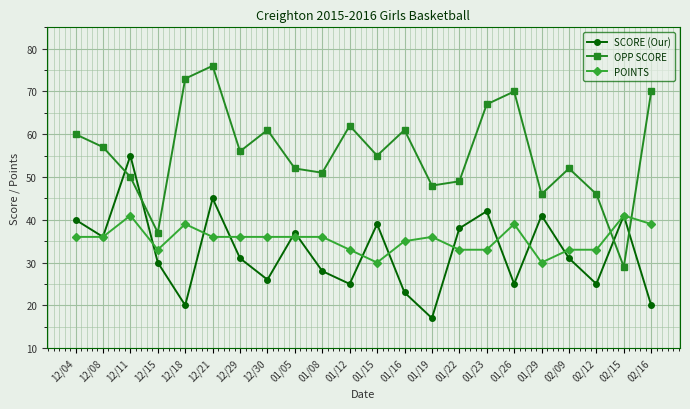

How many interior local valleys does the OPP SCORE series have?

7